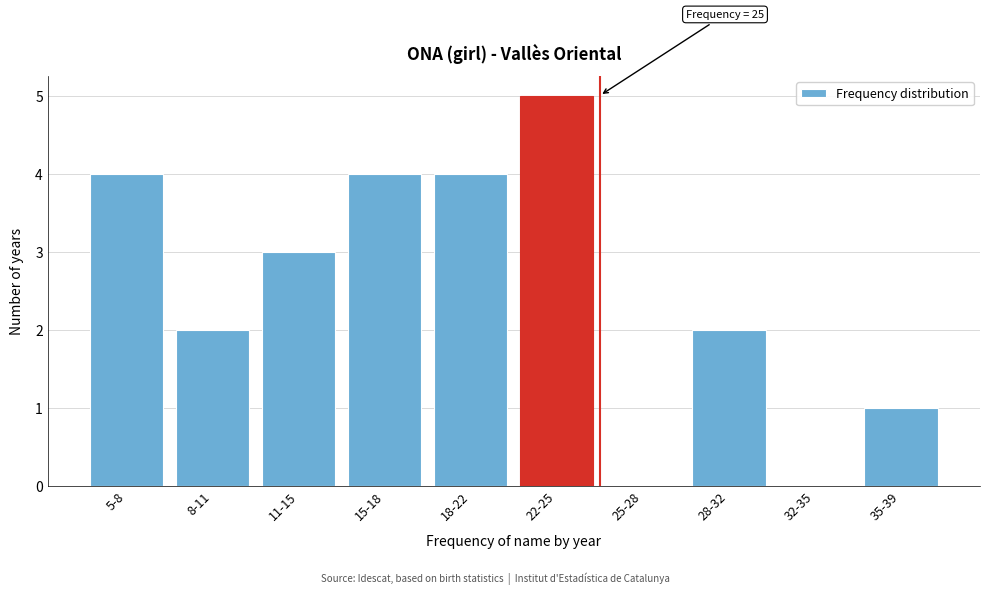

Reading left to right, what are all the values shown in this chart?

5-8=4	8-11=2	11-15=3	15-18=4	18-22=4	22-25=5	25-28=0	28-32=2	32-35=0	35-39=1